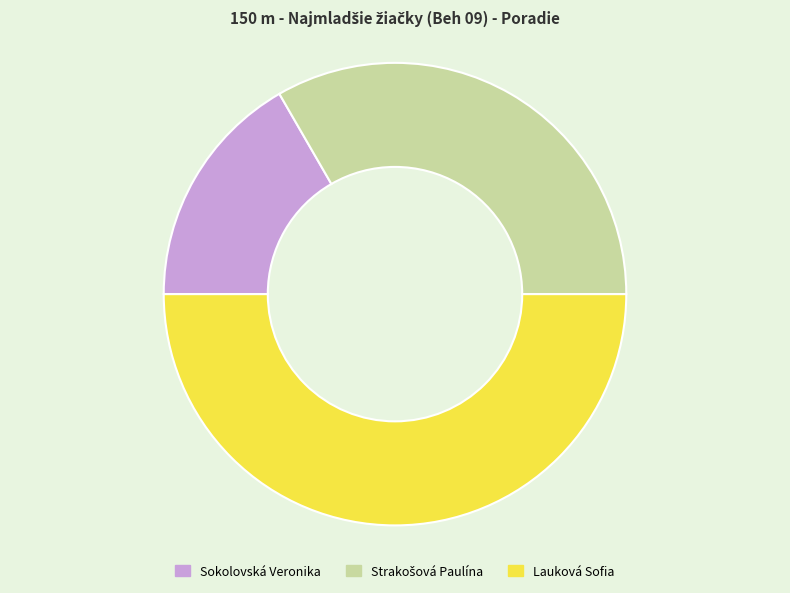

Is the sum of Sokolovská Veronika and Lauková Sofia greater than half?

Yes